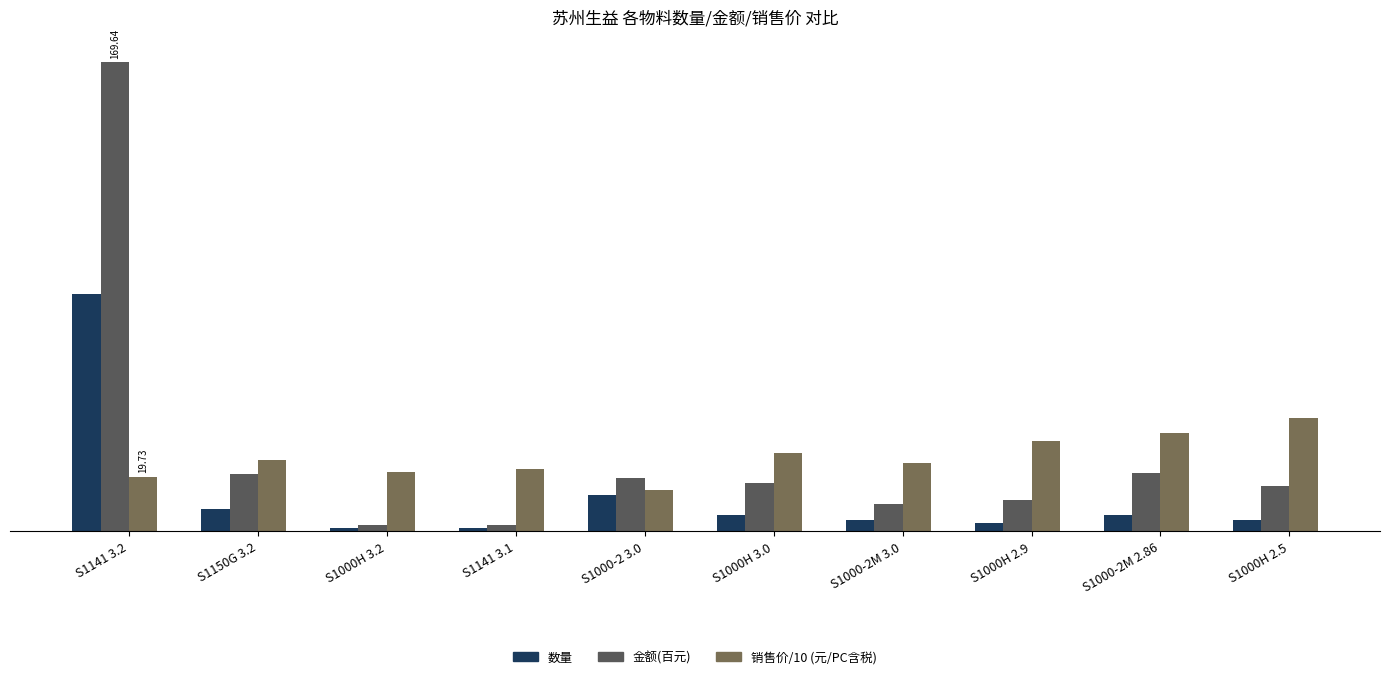

At which category is the sum across all series the highest?

S1141 3.2